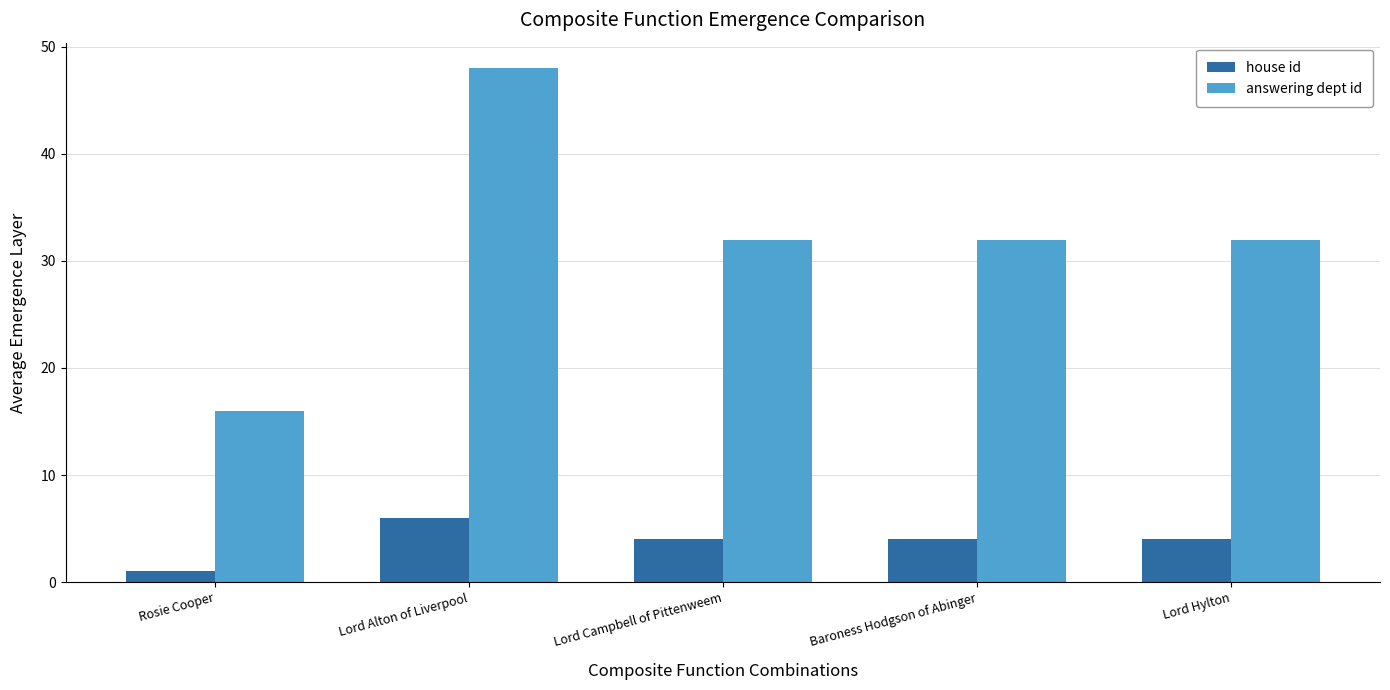

Reading right to left, what are all the values shown in this chart?

house id: Lord Hylton=4	Baroness Hodgson of Abinger=4	Lord Campbell of Pittenweem=4	Lord Alton of Liverpool=6	Rosie Cooper=1
answering dept id: Lord Hylton=32	Baroness Hodgson of Abinger=32	Lord Campbell of Pittenweem=32	Lord Alton of Liverpool=48	Rosie Cooper=16